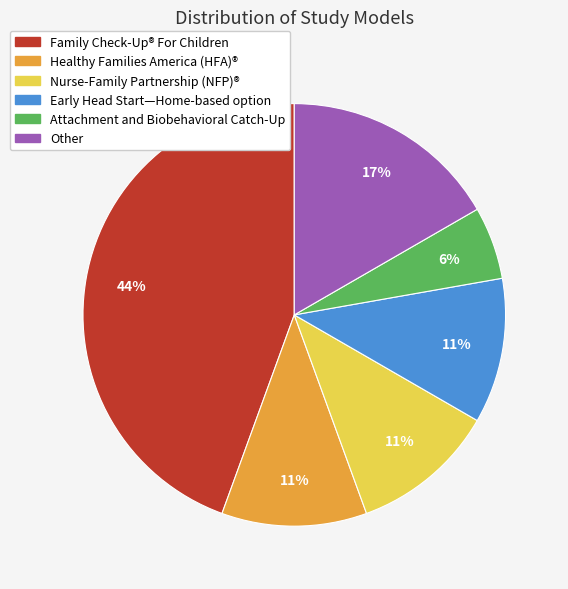

The Nurse-Family Partnership (NFP)® slice represents 27% of the pie. True or false?

False